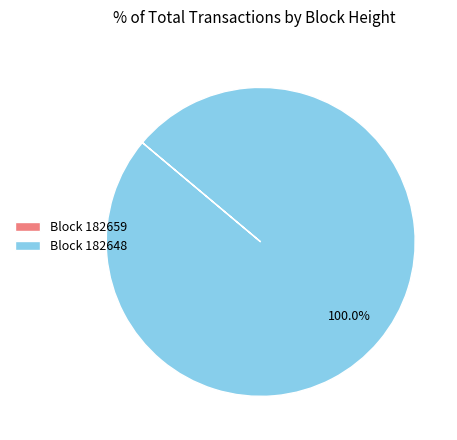

Which category has the biggest portion of the pie?

Block 182648